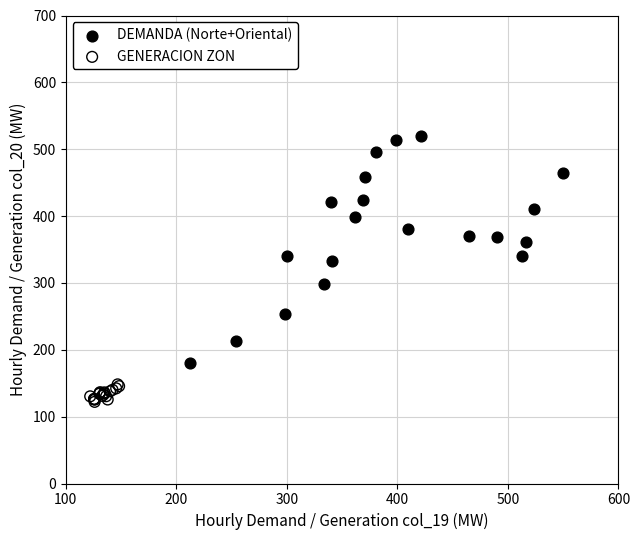

Which series has the largest Y range (max minus min)?

DEMANDA (Norte+Oriental)